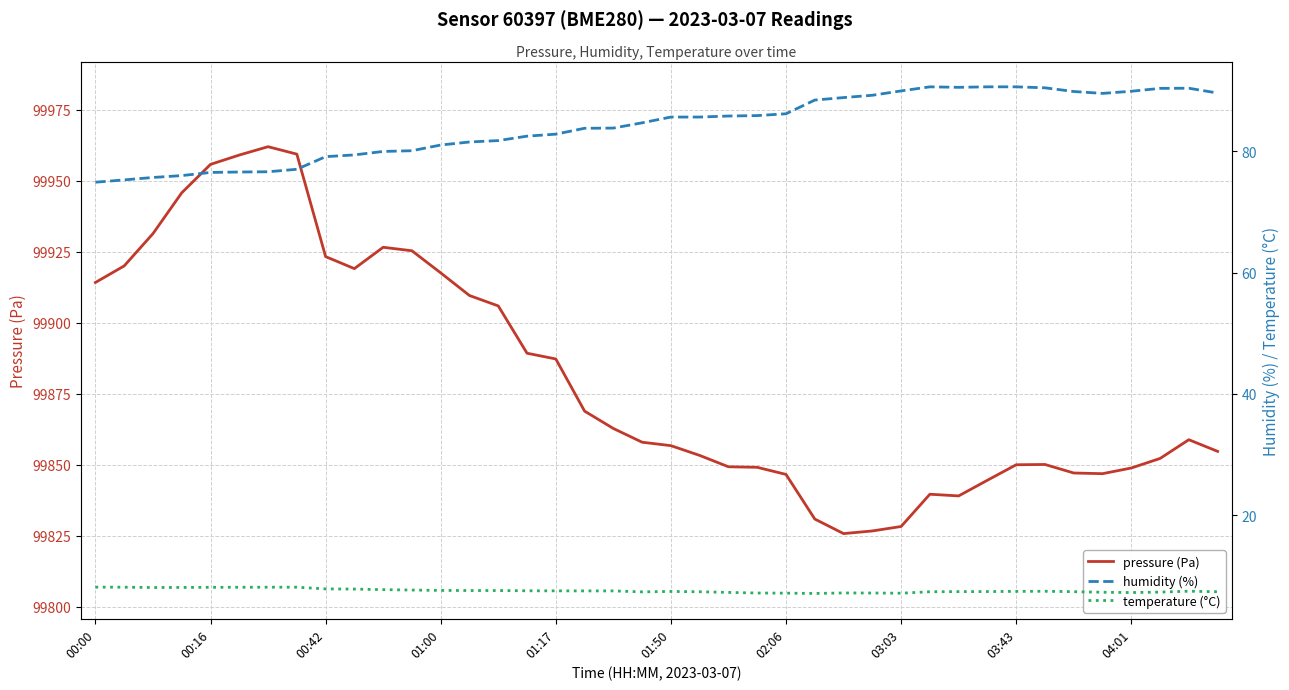

The value of pressure (Pa) at 17 is 99868.8. True or false?

True